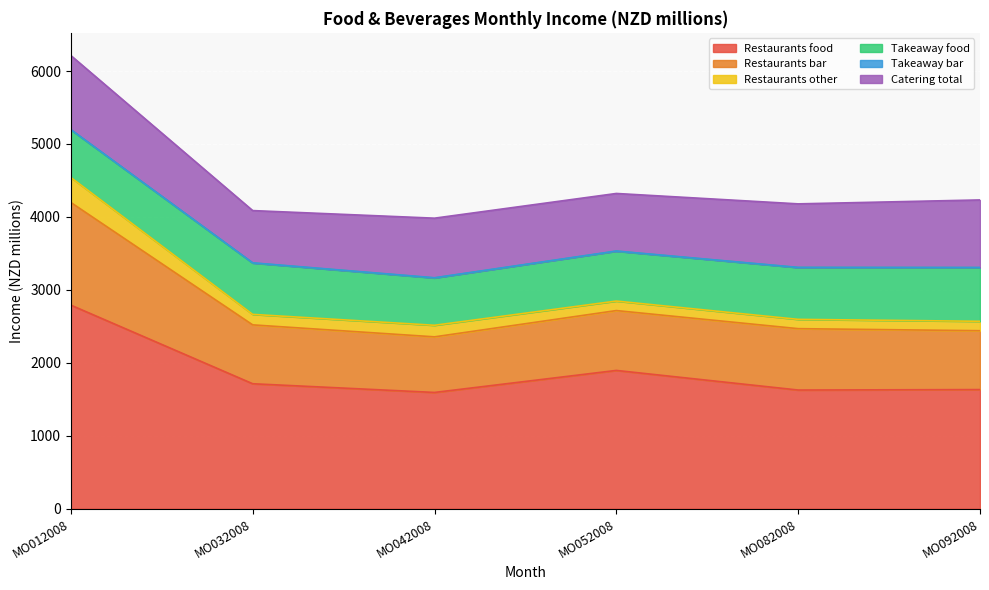

What is the minimum value shown in the chart?

1.7